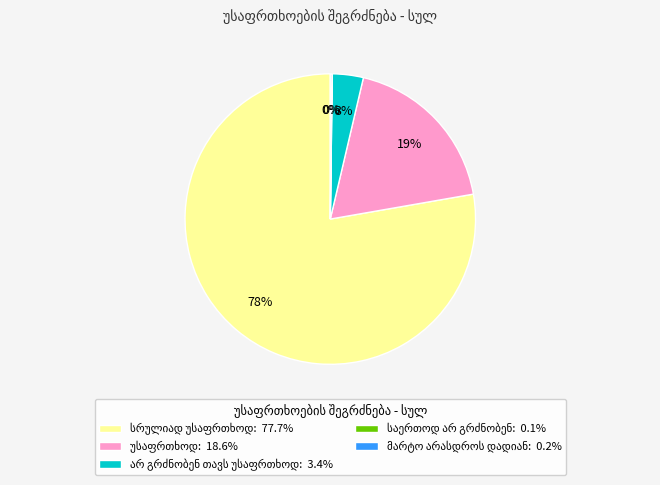

To the nearest percent, what is the difference between the largest and smallest slice percentages?

78%